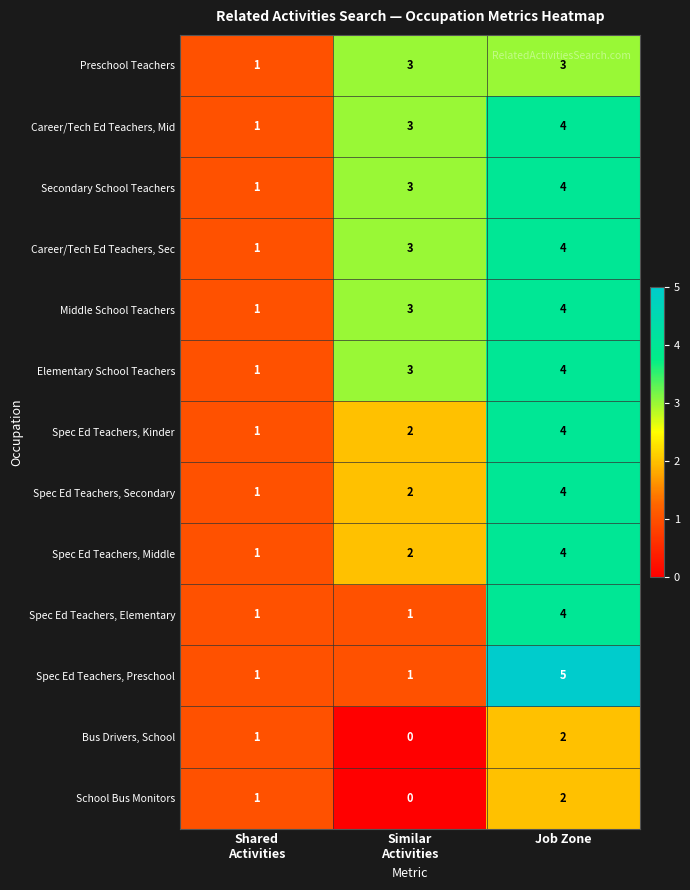

The value of Secondary School Teachers at Job Zone is 6. True or false?

False